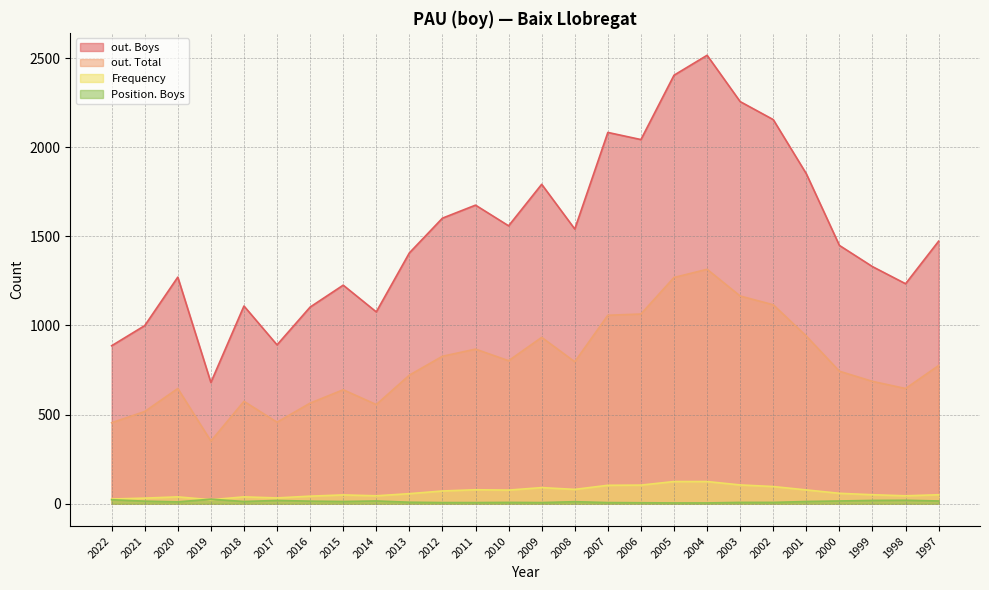

Count the number of data series in this chart.

4